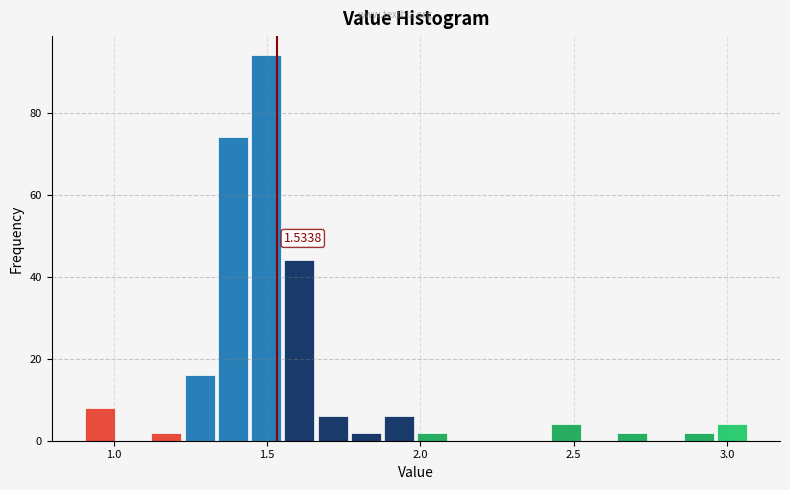

Around what value on the x-axis is the tallest bar? Give the approximate position of its centre, as read against the axis.

1.50